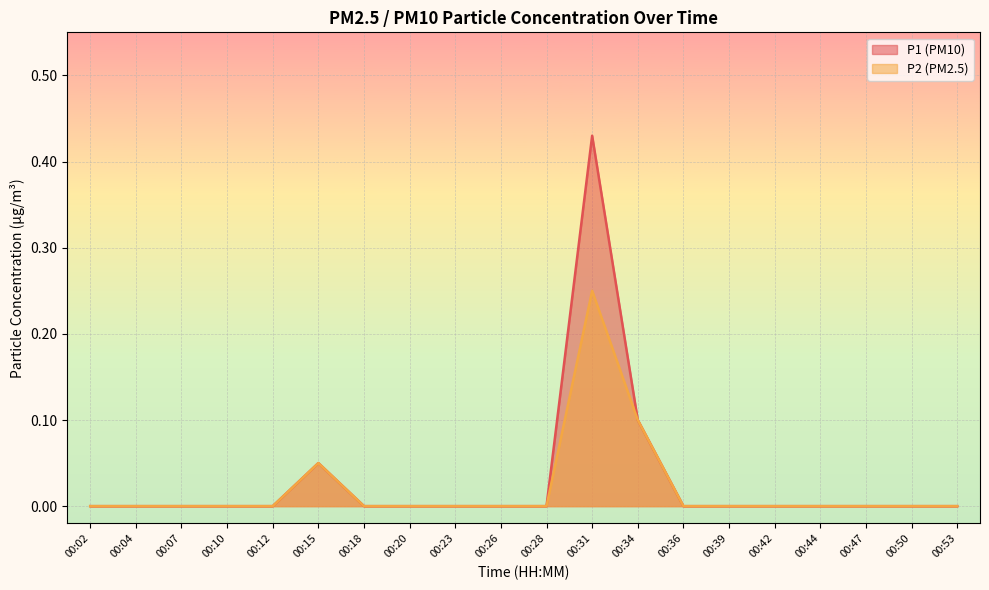

The value of P1 at 00:44 is 0.0. True or false?

True